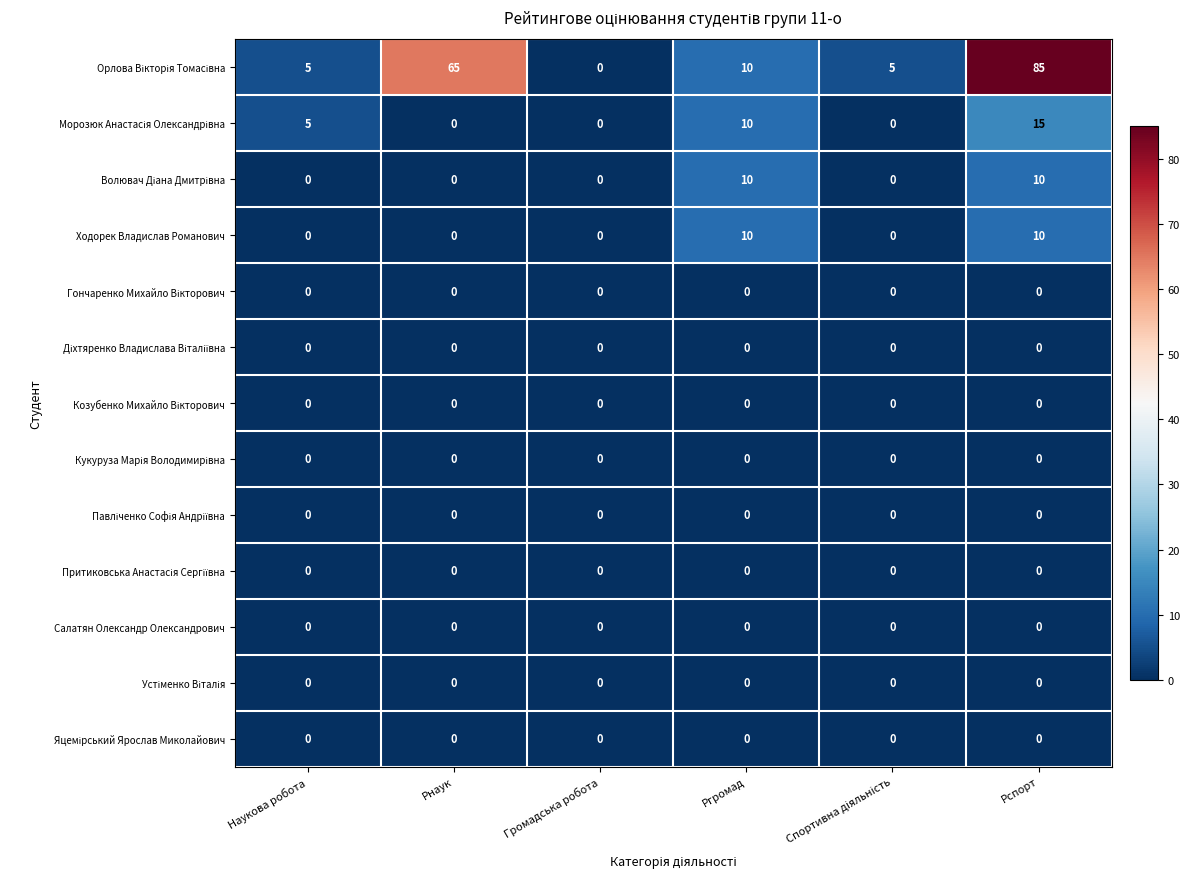

Which label corresponds to the largest value in the chart?

Рспорт